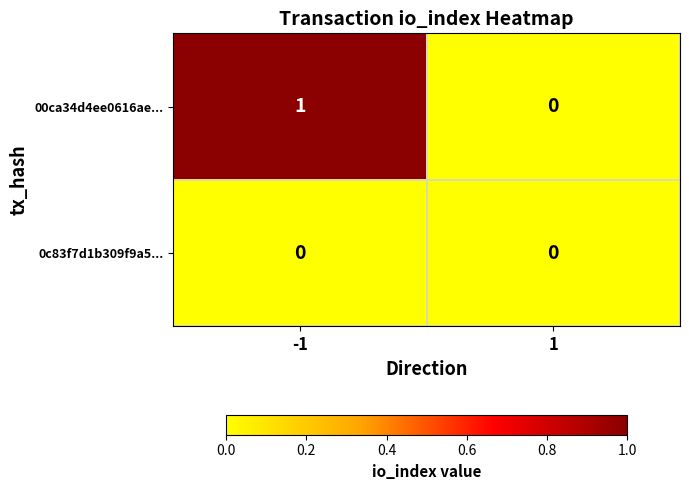

Is the value of 00ca34d4ee0616ae... at -1 greater than the value of 0c83f7d1b309f9a5... at -1?

Yes